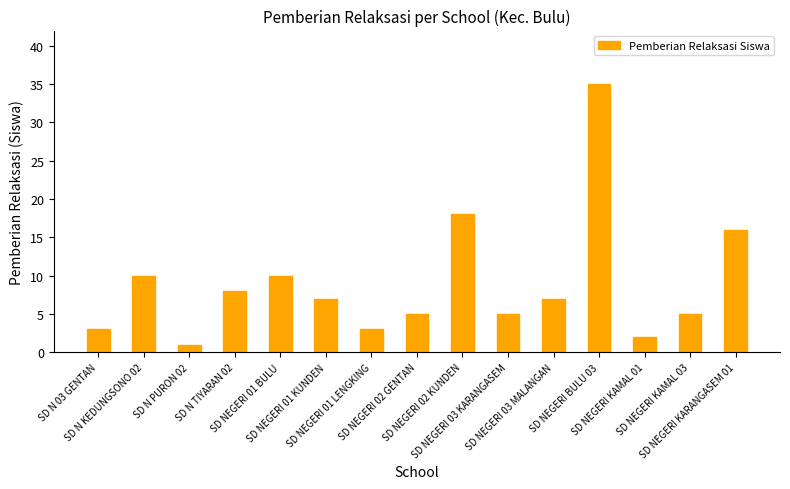

Between SD NEGERI KAMAL 03 and SD NEGERI KARANGASEM 01, which is larger?

SD NEGERI KARANGASEM 01